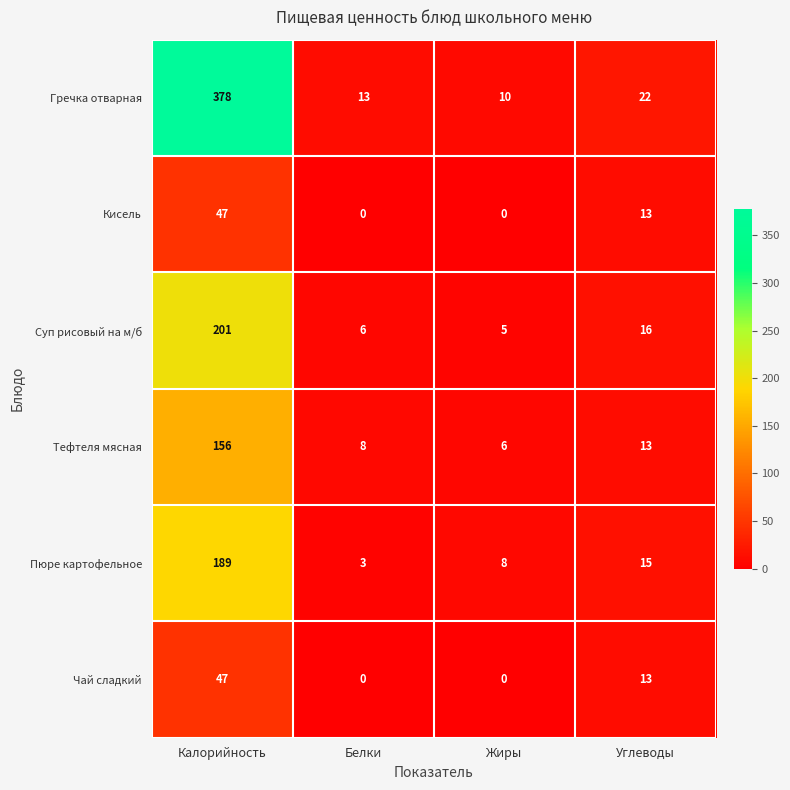

Between Калорийность and Жиры, which series saw the biggest shift?

Гречка отварная